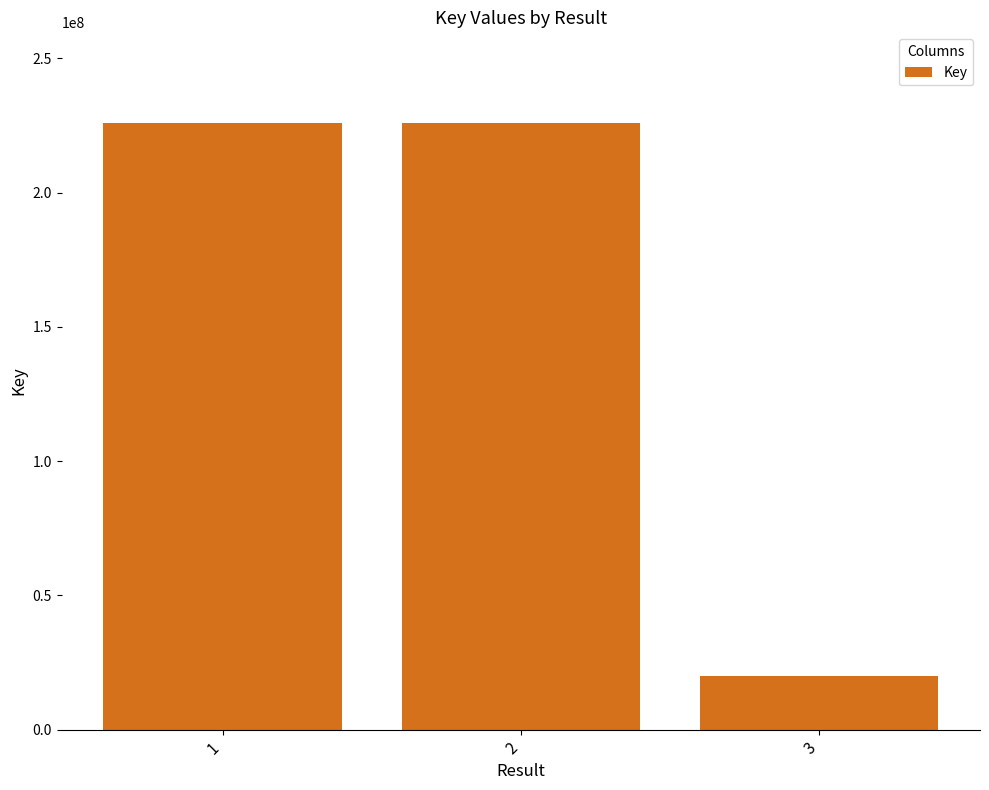

What is the difference between the values at 3 and 1?

205787032